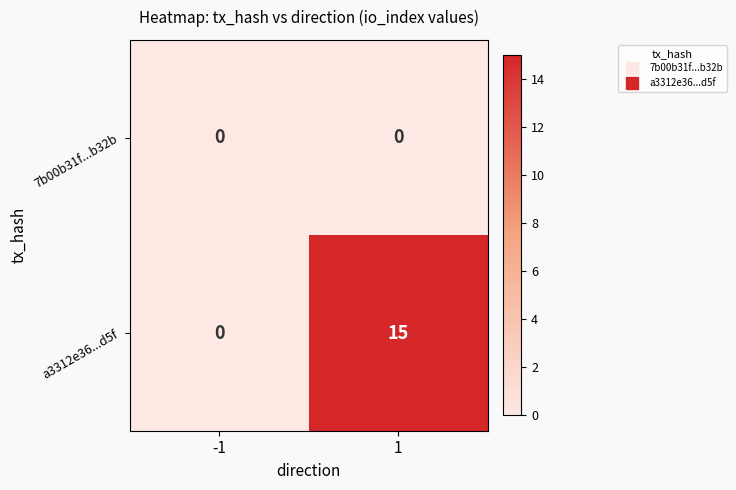

The a3312e36...d5f series shows 9 at 1. True or false?

False